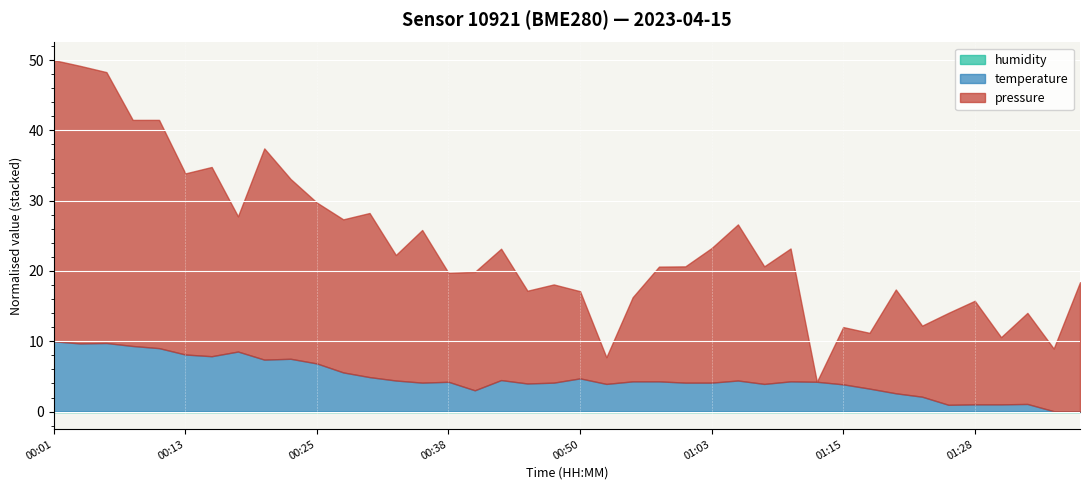

Between 00:48 and 01:30, which series saw the biggest shift?

pressure